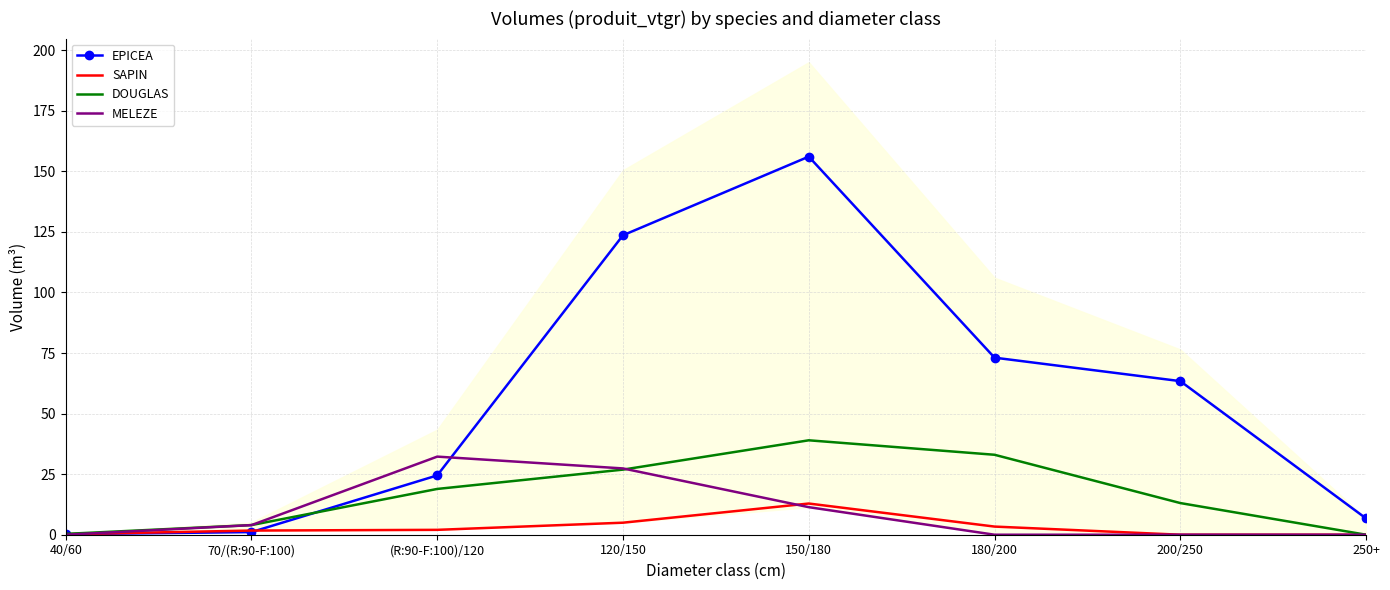

What is the value of the EPICEA point at the 1st from the left?

0.2